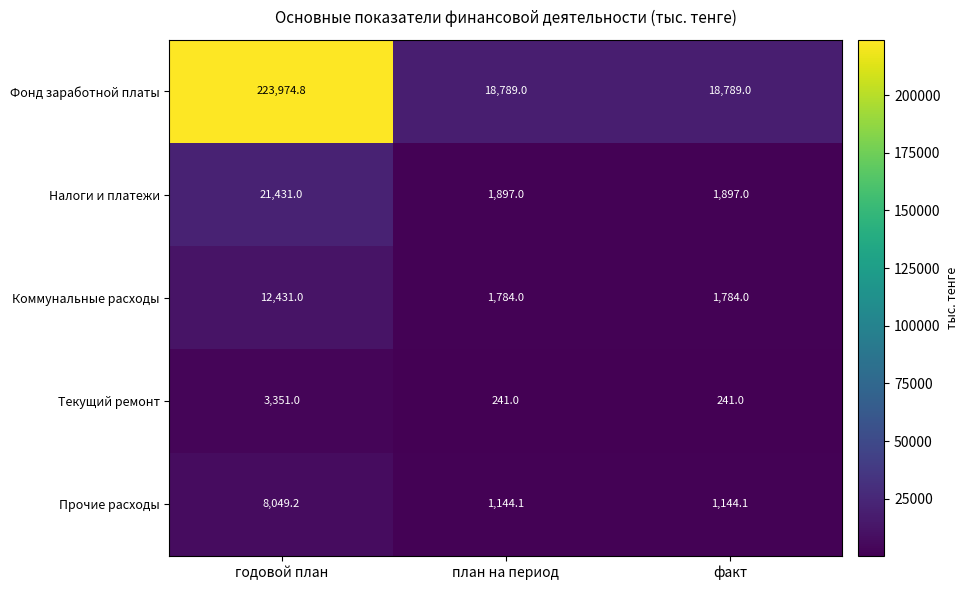

At план на период, list the series in order from largest to smallest.

Фонд заработной платы, Налоги и платежи, Коммунальные расходы, Прочие расходы, Текущий ремонт